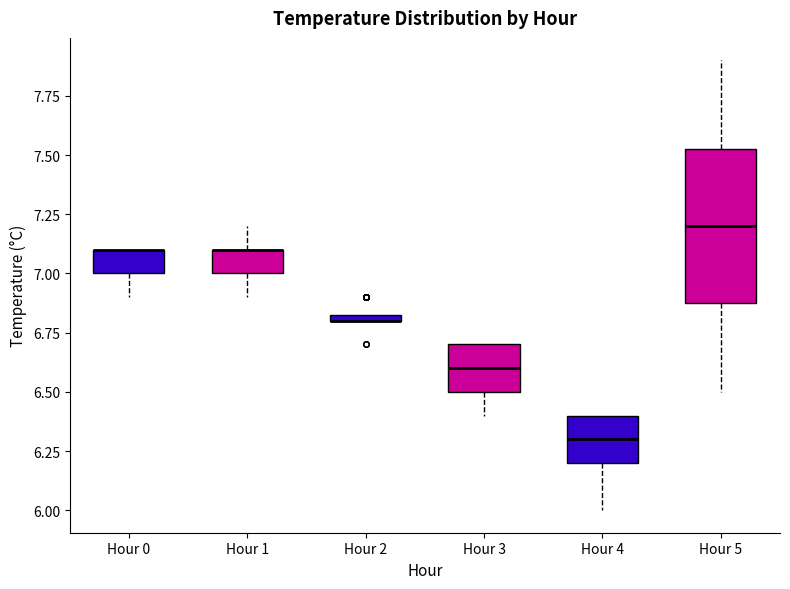

Which box is the tallest, from its lower edge to its upper edge?

Hour 5